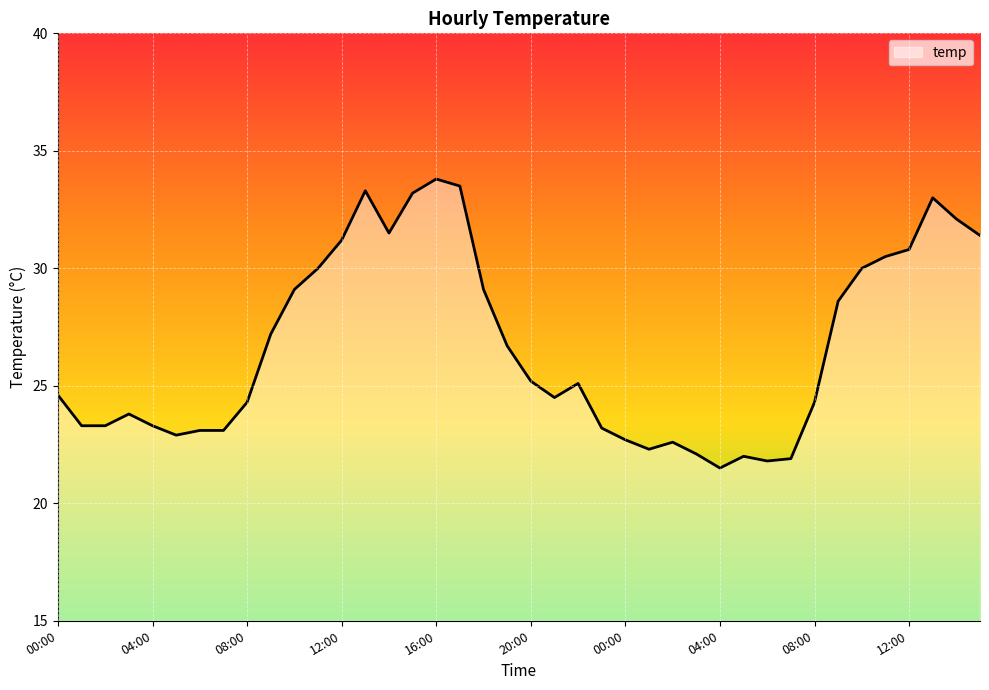

What is the smallest value displayed?

21.5